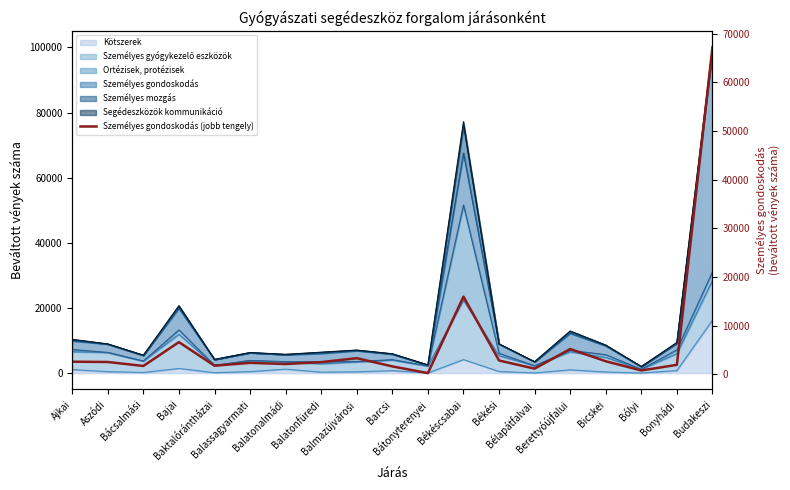

Rank the categories by value from highest to lowest.

Budakeszi, Békéscsabai, Bajai, Berettyóújfalui, Balmazújvárosi, Békési, Bicskei, Ajkai, Aszódi, Balatonfüredi, Balassagyarmati, Balatonalmádi, Bonyhádi, Baktalórántházai, Bácsalmási, Barcsi, Bélapátfalvai, Bólyi, Bátonyterenyei